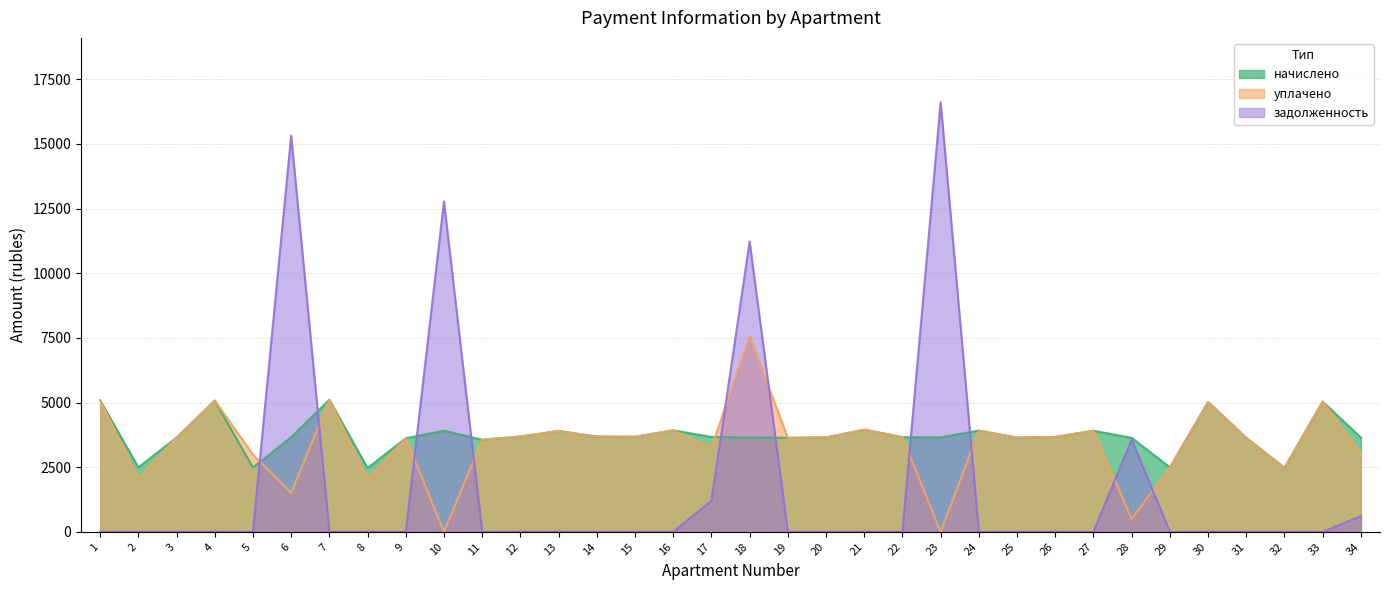

What is the sum of all начислено values?

126899.1